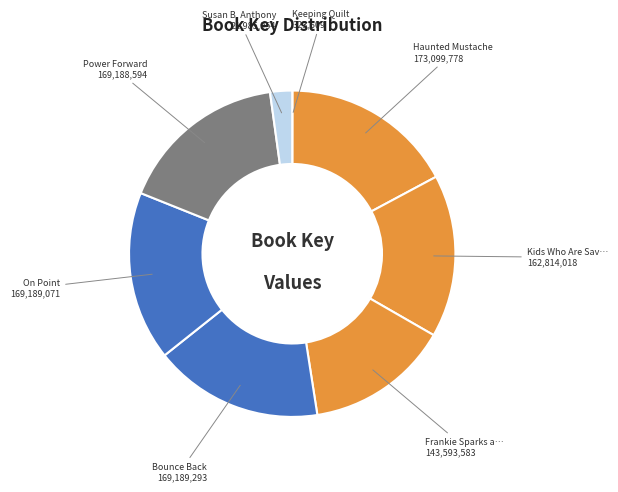

Which category has the smallest portion of the pie?

Keeping Quilt